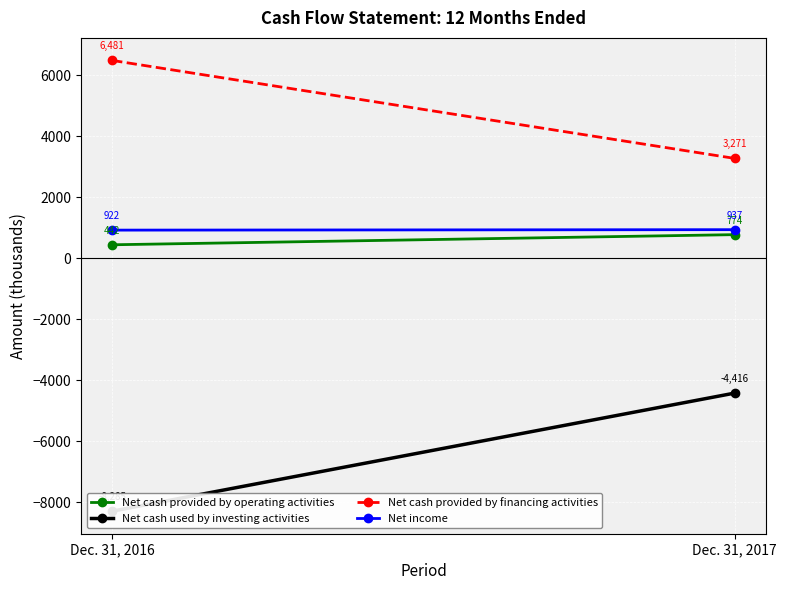

Reading left to right, what are all the values shown in this chart?

Net cash provided by operating activities: 442	774
Net cash used by investing activities: -8285	-4416
Net cash provided by financing activities: 6481	3271
Net income: 922	937